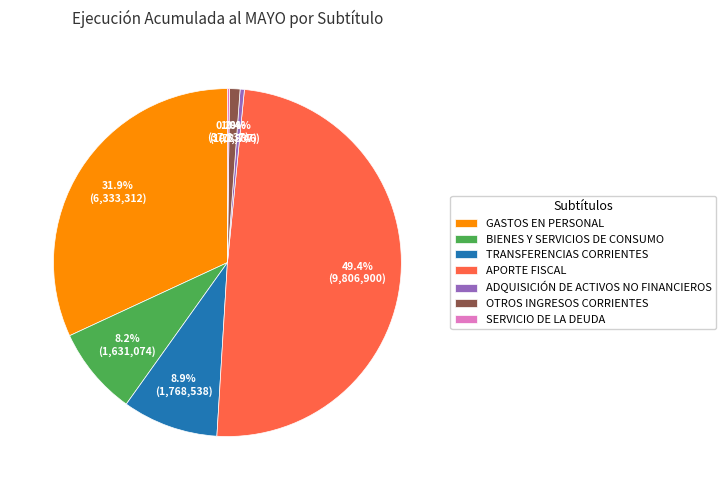

Does GASTOS EN PERSONAL represent more than half of the total?

No